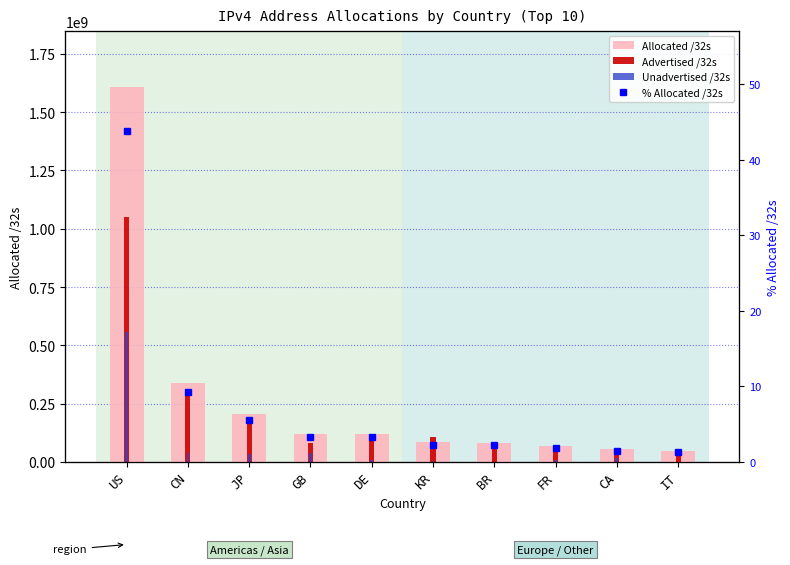

Reading left to right, extract all data points from this chart.

Allocated /32s: US=1605932032.0	CN=340581376.0	JP=203983616.0	GB=122263320.0	DE=121919616.0	KR=84621568.0	BR=82724656.0	FR=70309120.0	CA=54396992.0	IT=48535784.0
Advertised /32s: US=1050572928.0	CN=300633090.0	JP=169132160.0	GB=82430976.0	DE=114039552.0	KR=106953856.0	BR=82382336.0	FR=72149248.0	CA=53038080.0	IT=52584448.0
Unadvertised /32s: US=555359104.0	CN=39948286.0	JP=34851456.0	GB=39832344.0	DE=7880064.0	KR=5495168.0	BR=2239232.0	FR=10575408.0	CA=17271040.0	IT=1812544.0
% Allocated /32s: US=43.8	CN=9.3	JP=5.6	GB=3.3	DE=3.3	KR=2.3	BR=2.3	FR=1.9	CA=1.5	IT=1.3